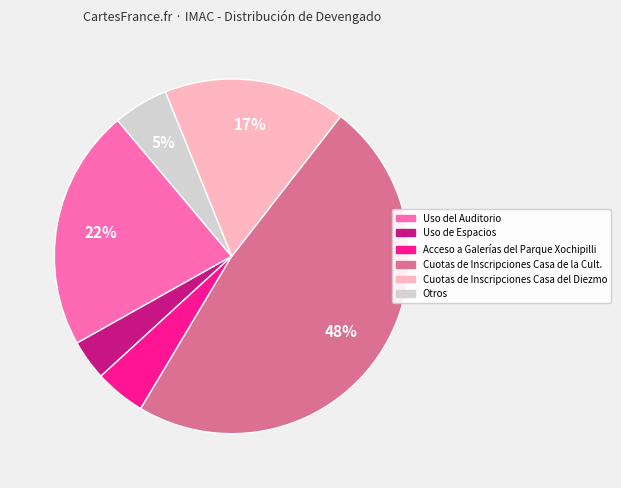

To the nearest percent, what is the difference between the largest and smallest slice percentages?

44%